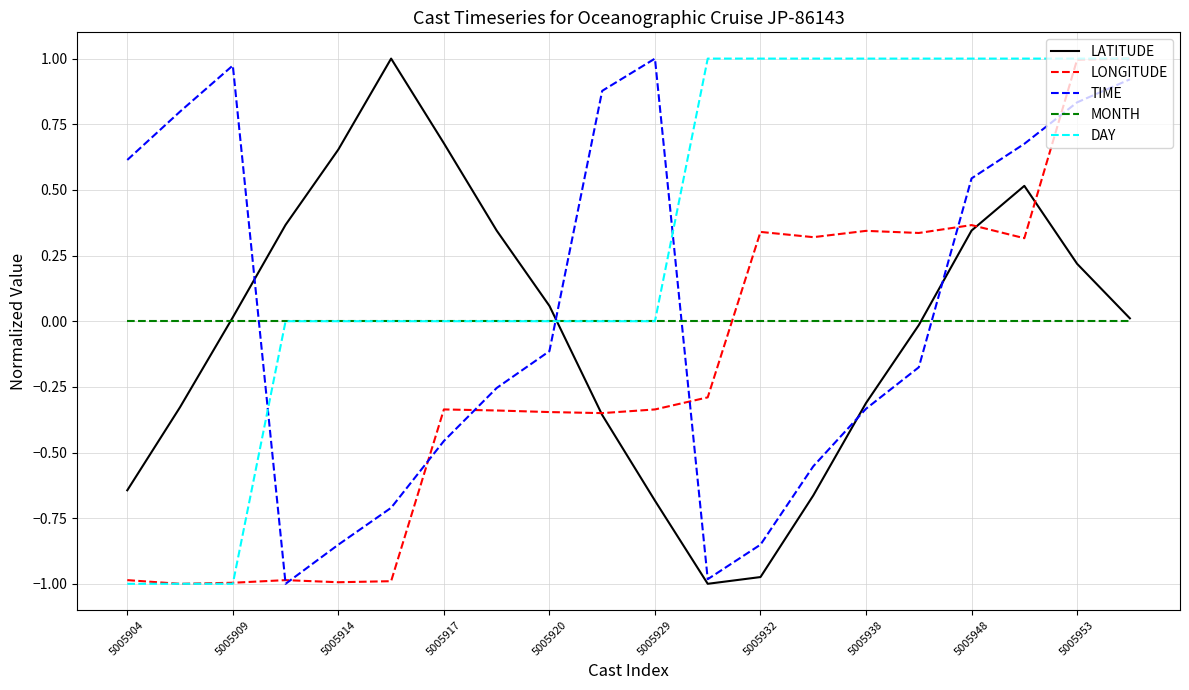

Which series has the largest total across all categories?

DAY